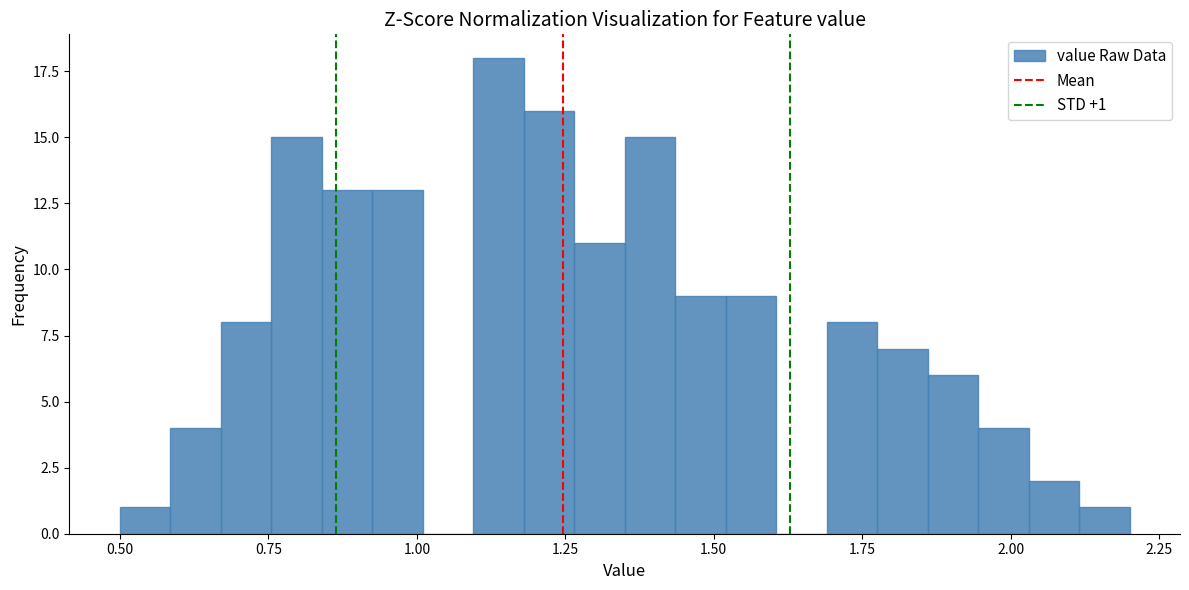

Read against the x-axis, roughly where is the centre of the tallest bar?

1.15